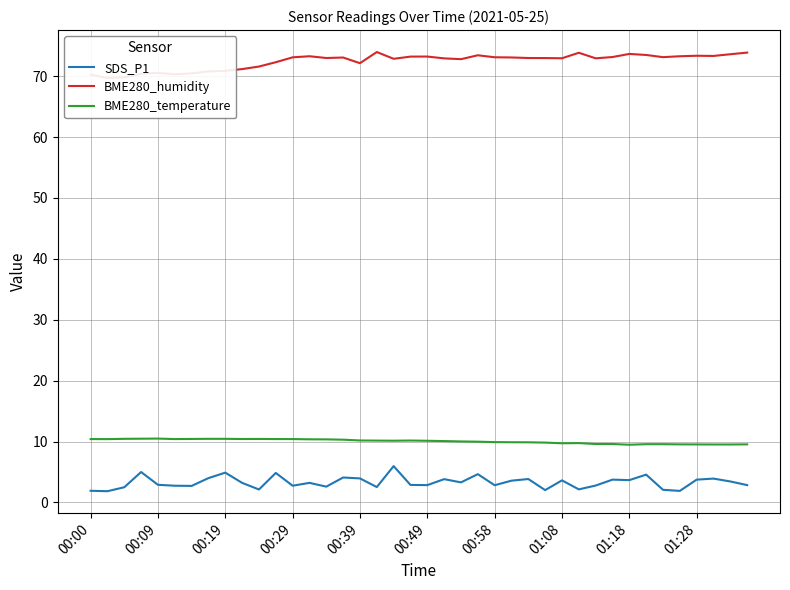

Is this an area chart (filled region under the line)?

No